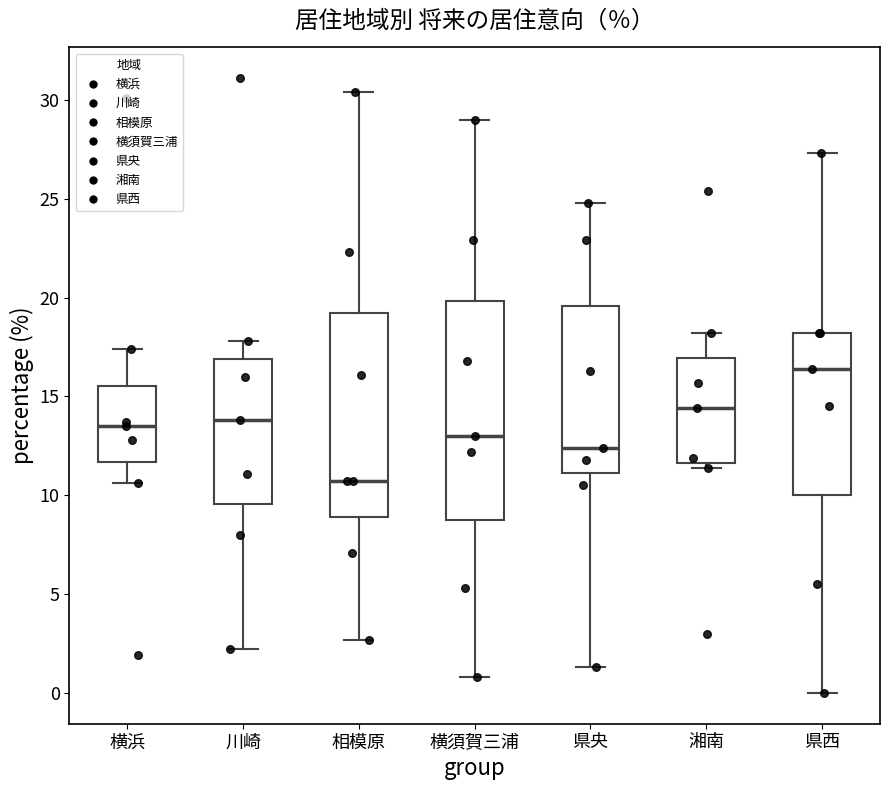

Reading left to right, transcribe this box plot: for each box, give where its median line is, the range the box spans, and where its two whiskers end, as read against the y-axis. The values are not printed on the chart, so give them approximately, as read against the axis.

横浜: median 13.5, box 11.5 to 15.5, whiskers 10.5 to 17.5
川崎: median 14.0, box 9.5 to 17.0, whiskers 2.0 to 18.0
相模原: median 10.5, box 9.0 to 19.0, whiskers 2.5 to 30.5
横須賀三浦: median 13.0, box 9.0 to 20.0, whiskers 1.0 to 29.0
県央: median 12.5, box 11.0 to 19.5, whiskers 1.5 to 25.0
湘南: median 14.5, box 11.5 to 17.0, whiskers 11.5 (just below the box's lower edge) to 18.0
県西: median 16.5, box 10.0 to 18.0, whiskers 0.0 to 27.5